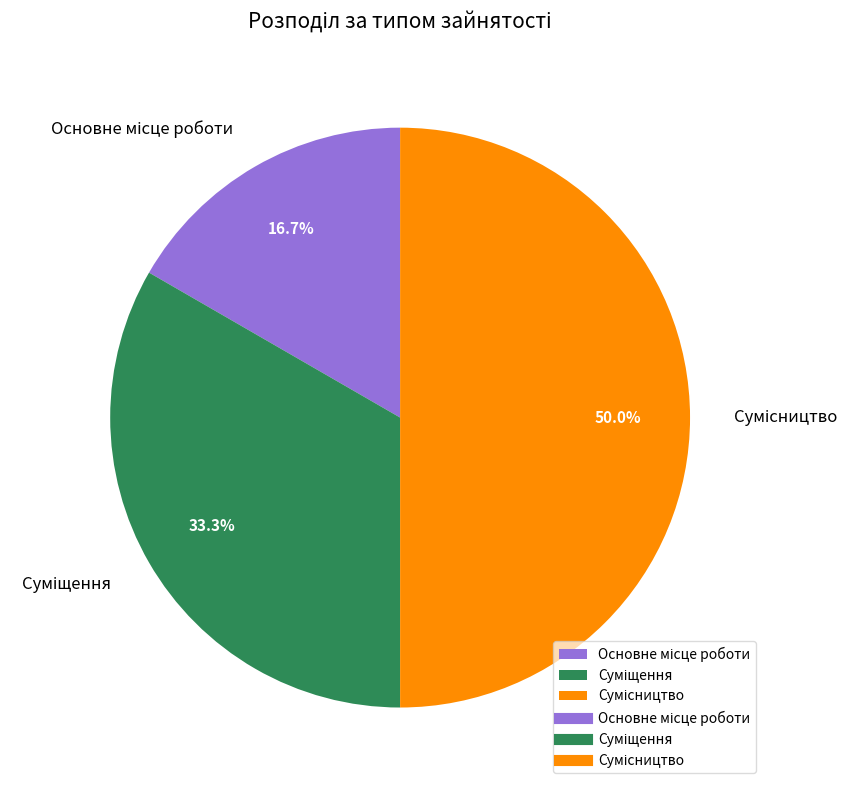

What is the change in value from Основне місце роботи to Суміщення?

+1